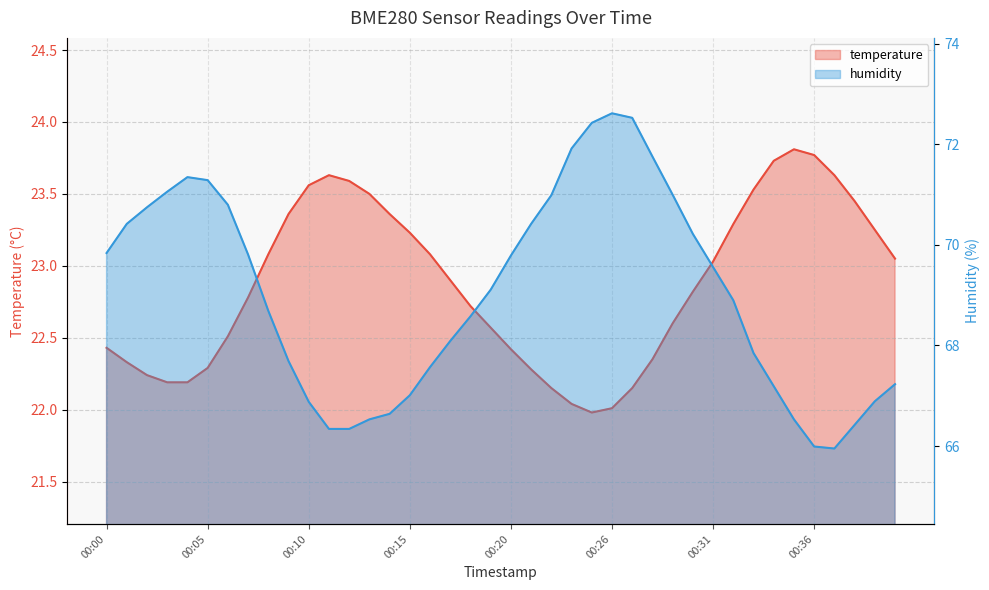

Between 00:40 and 00:27, which is larger?

00:40